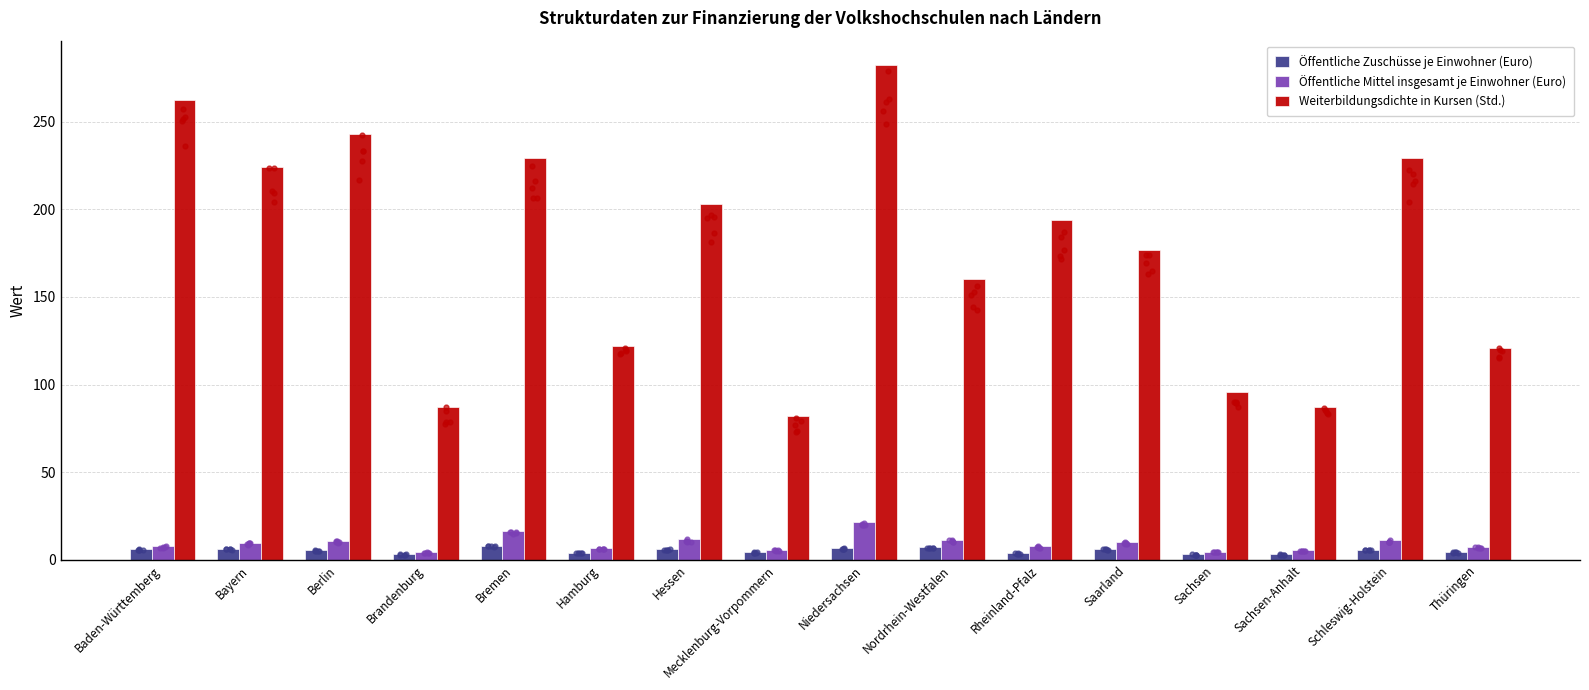

Which series has the largest total across all categories?

Weiterbildungsdichte in Kursen (Std.)